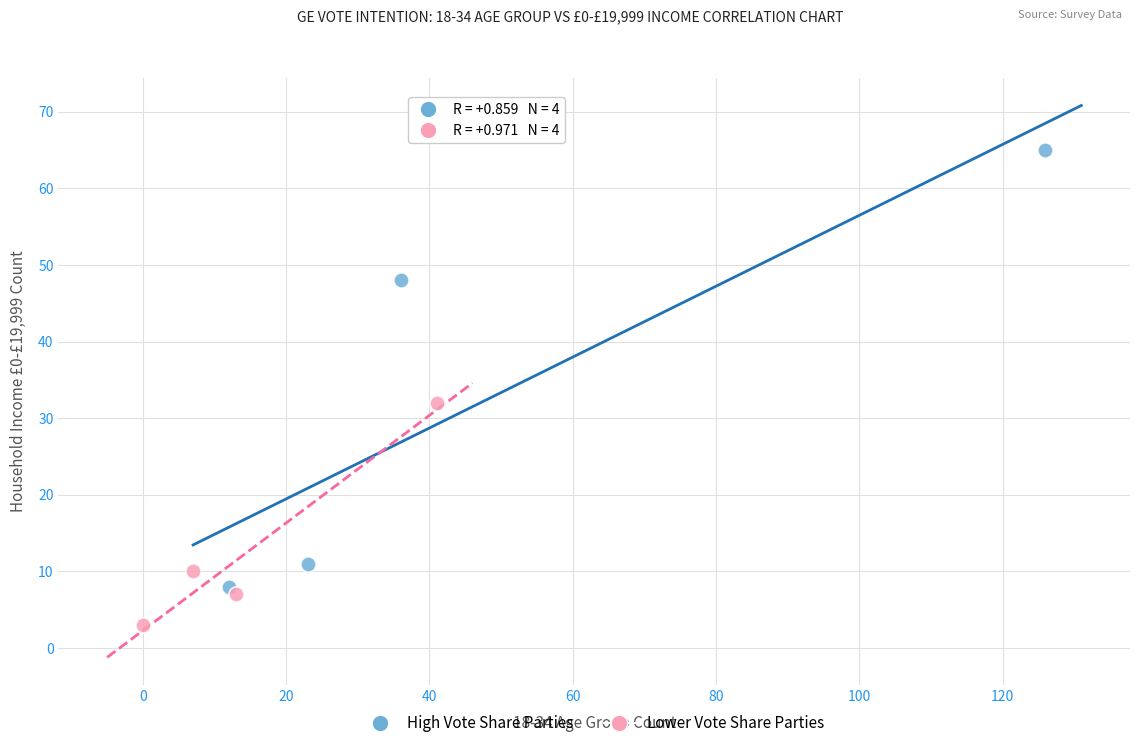

Which series has the largest Y range (max minus min)?

High Vote Share Parties